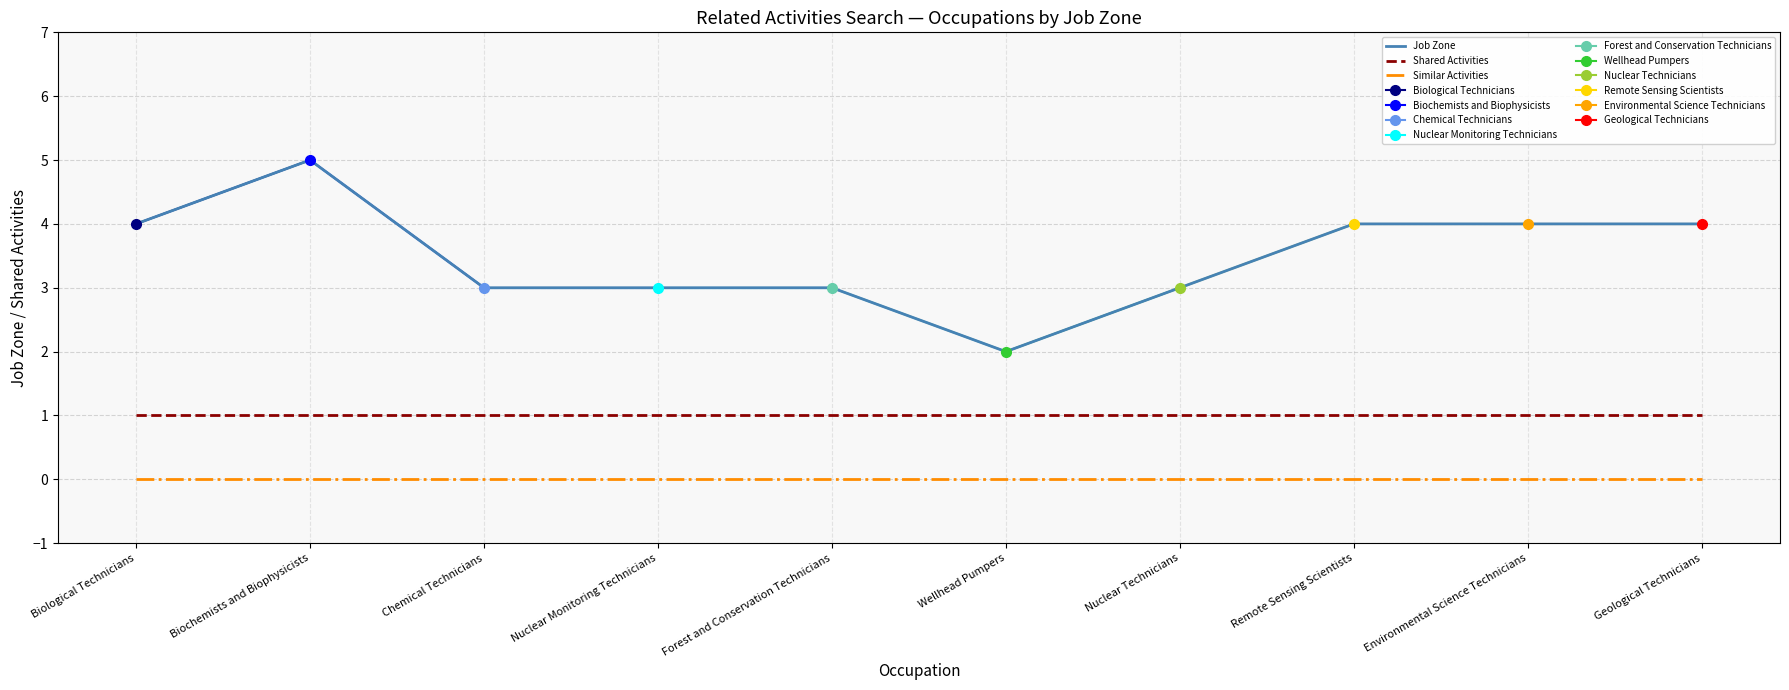

True or false: Shared Activities has a value of 1 at Chemical Technicians.

True